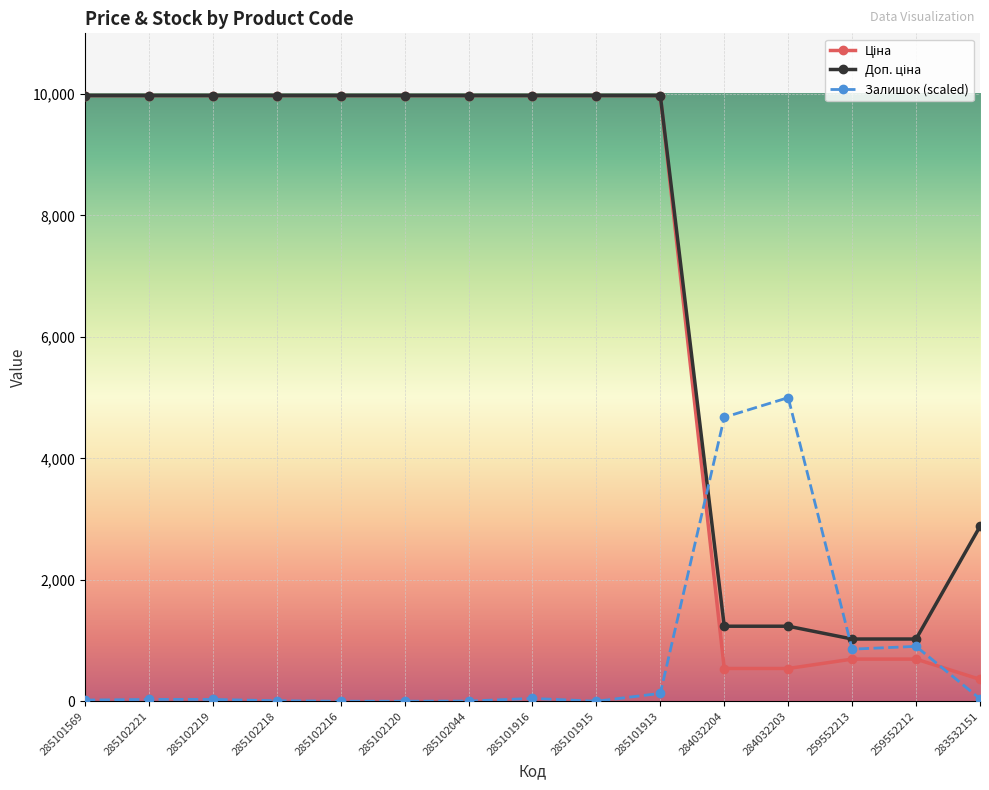

What is the greatest value displayed?

9975.0